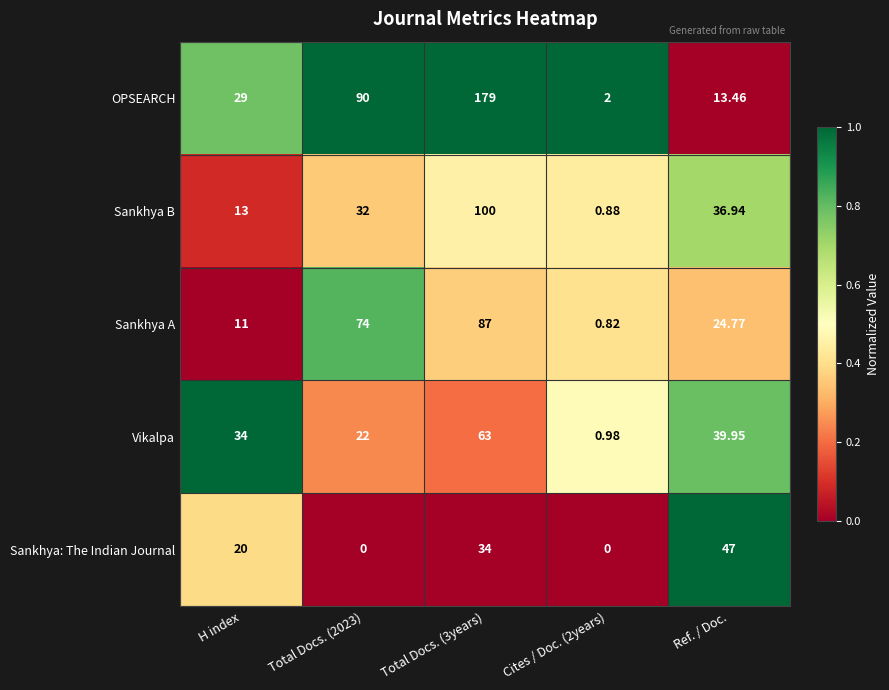

Which series has the largest total across all categories?

OPSEARCH